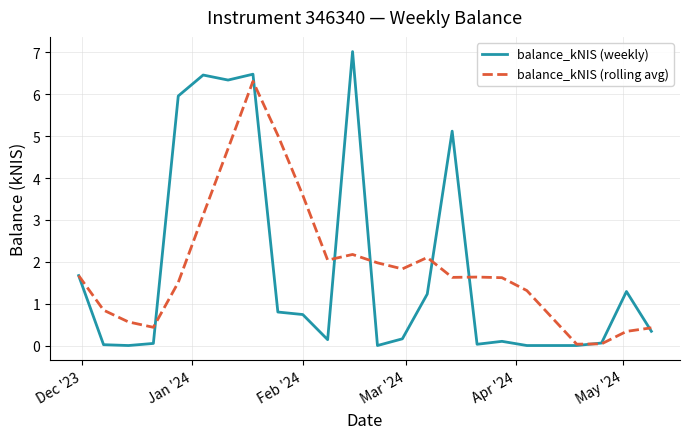

Which series has the widest spread of values?

balance_kNIS (weekly)